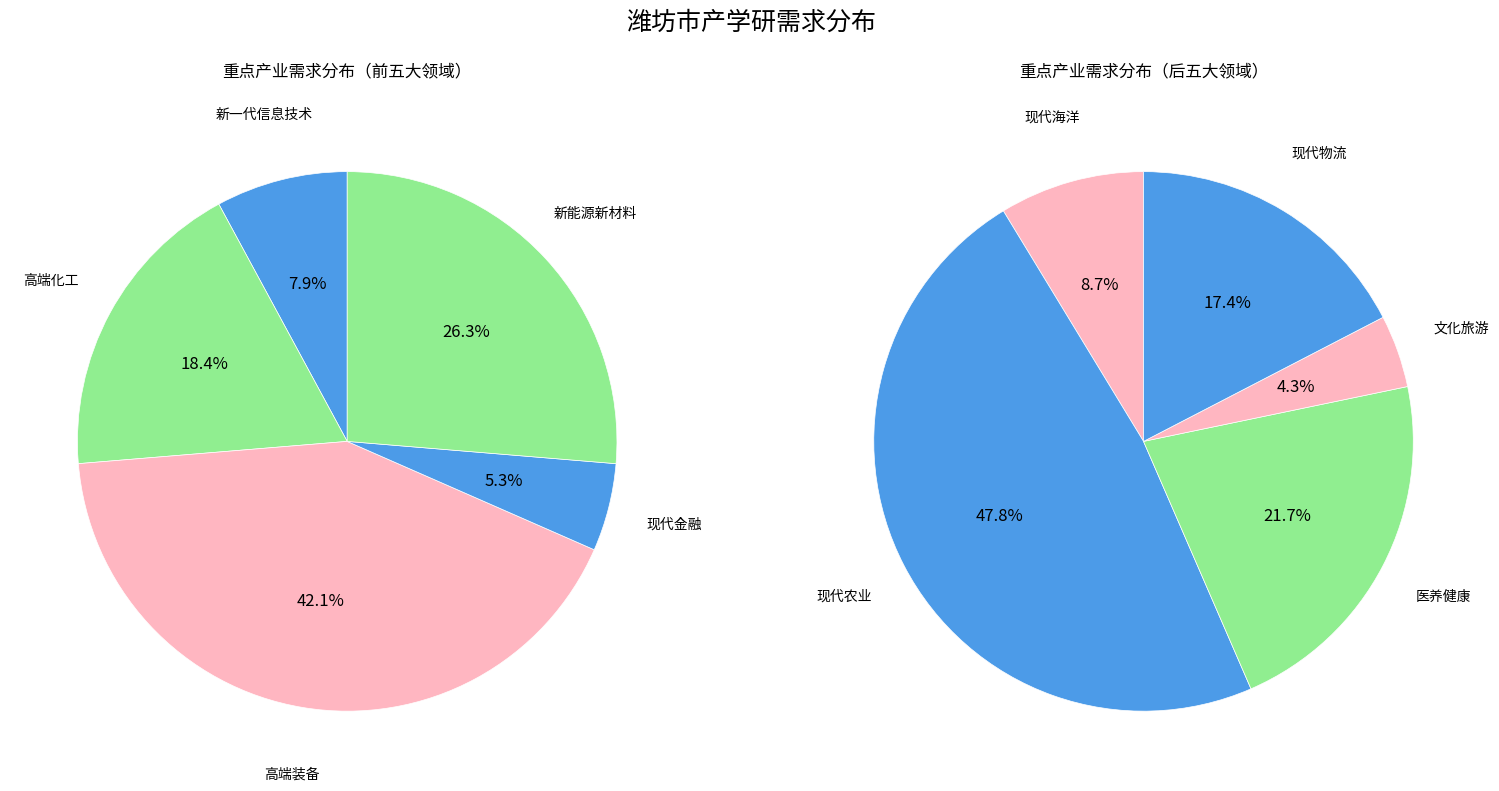

How many segments does this pie chart have?

10